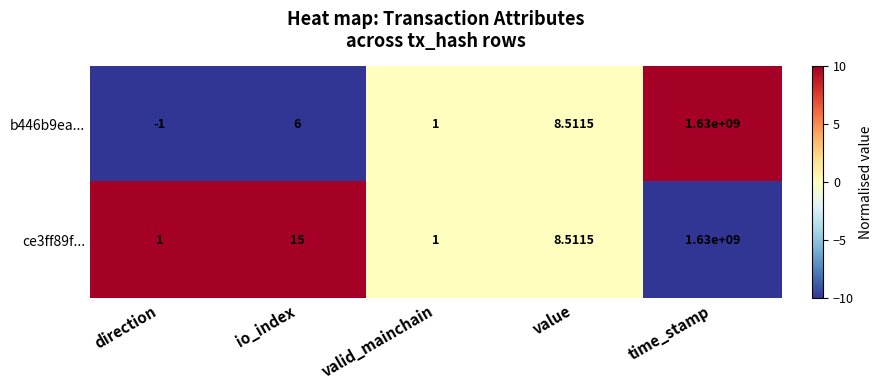

At which category is the sum across all series the highest?

time_stamp